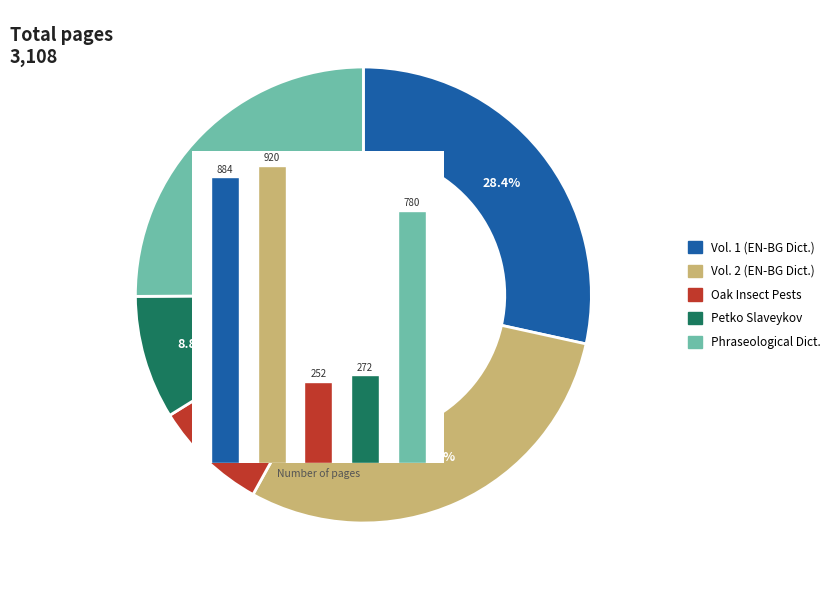

To the nearest percent, what portion does Фразеологичен речник (Том втори) represent?

25%